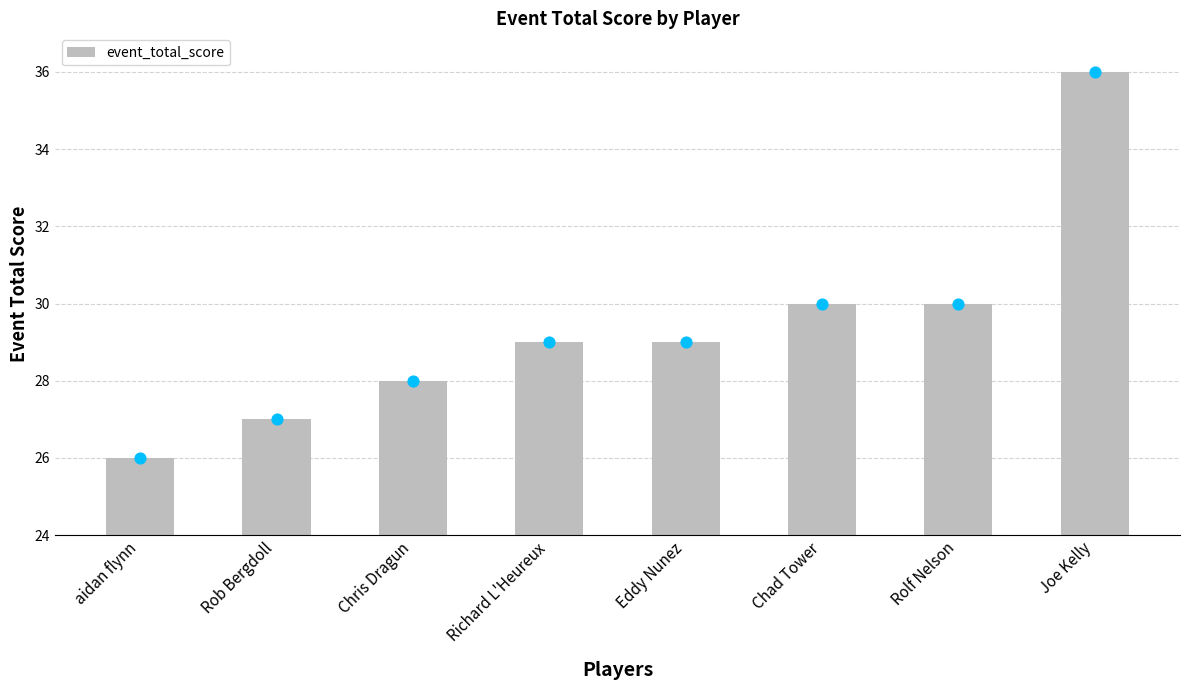

Which has a higher value, Joe Kelly or Chad Tower?

Joe Kelly